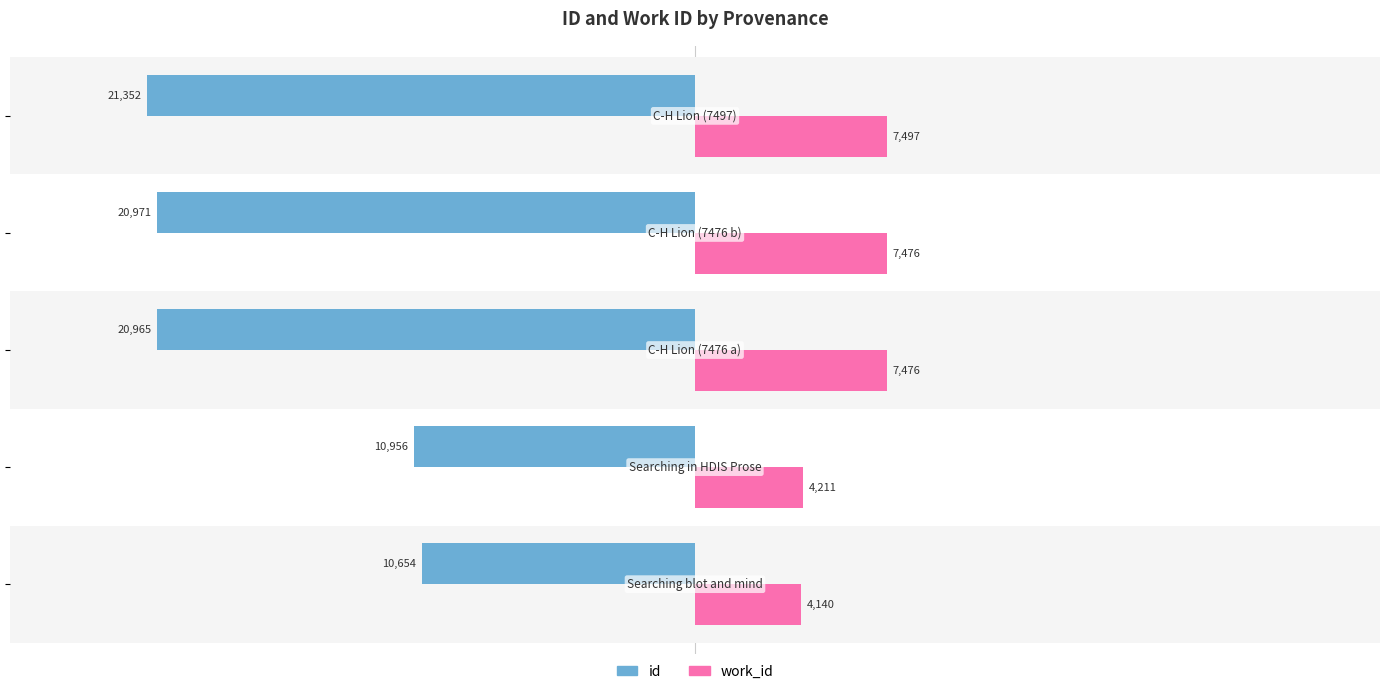

What is the difference between the second highest and minimum values in the work_id series?

3336